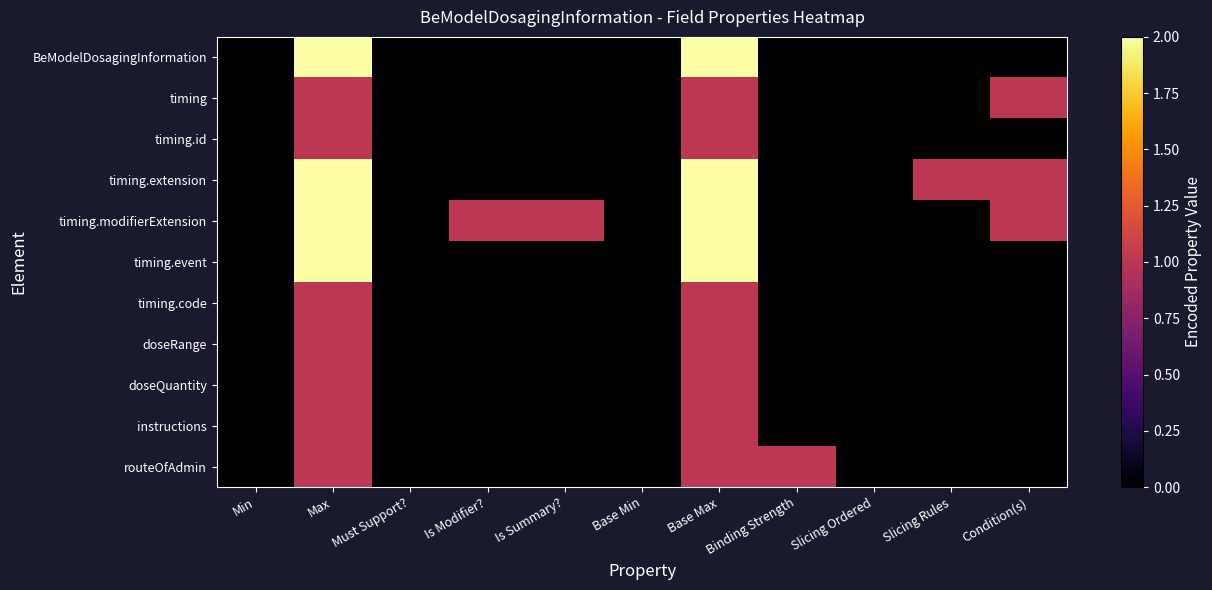

Which series changed the most between Is Summary? and Slicing Ordered?

timing.modifierExtension